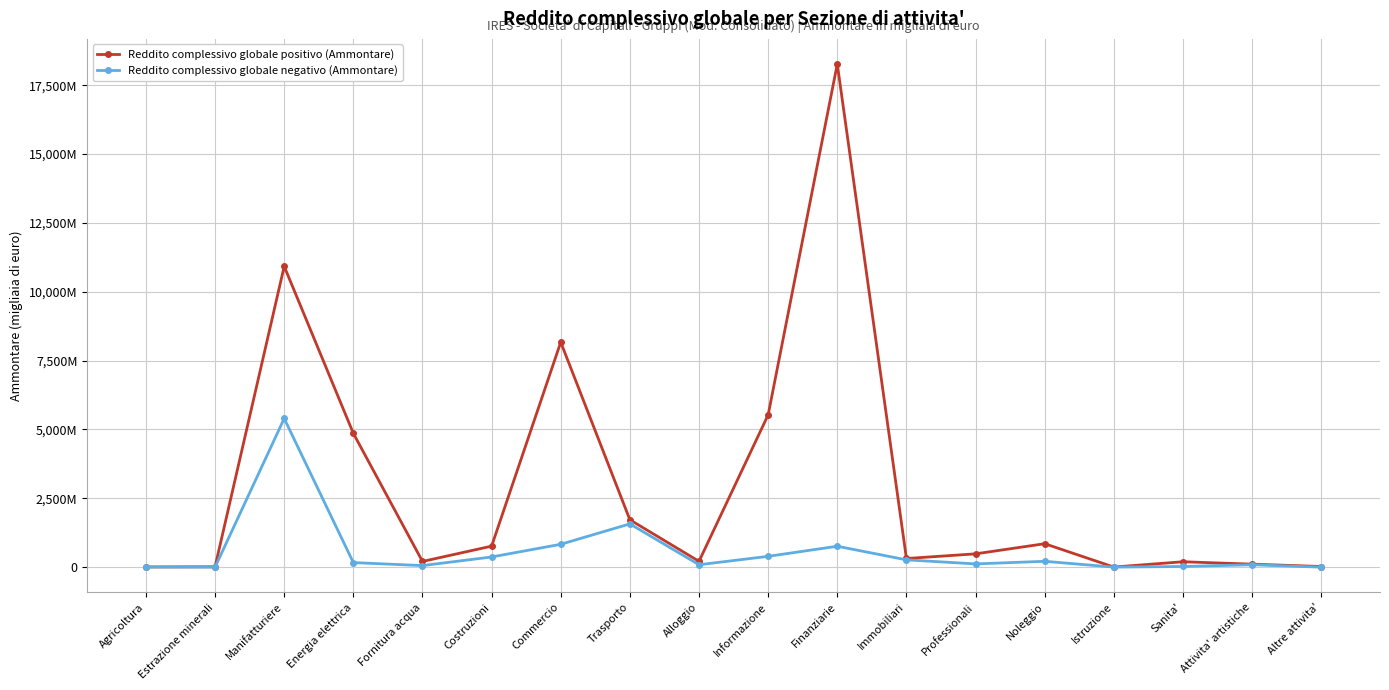

Does the chart have visible grid lines?

Yes